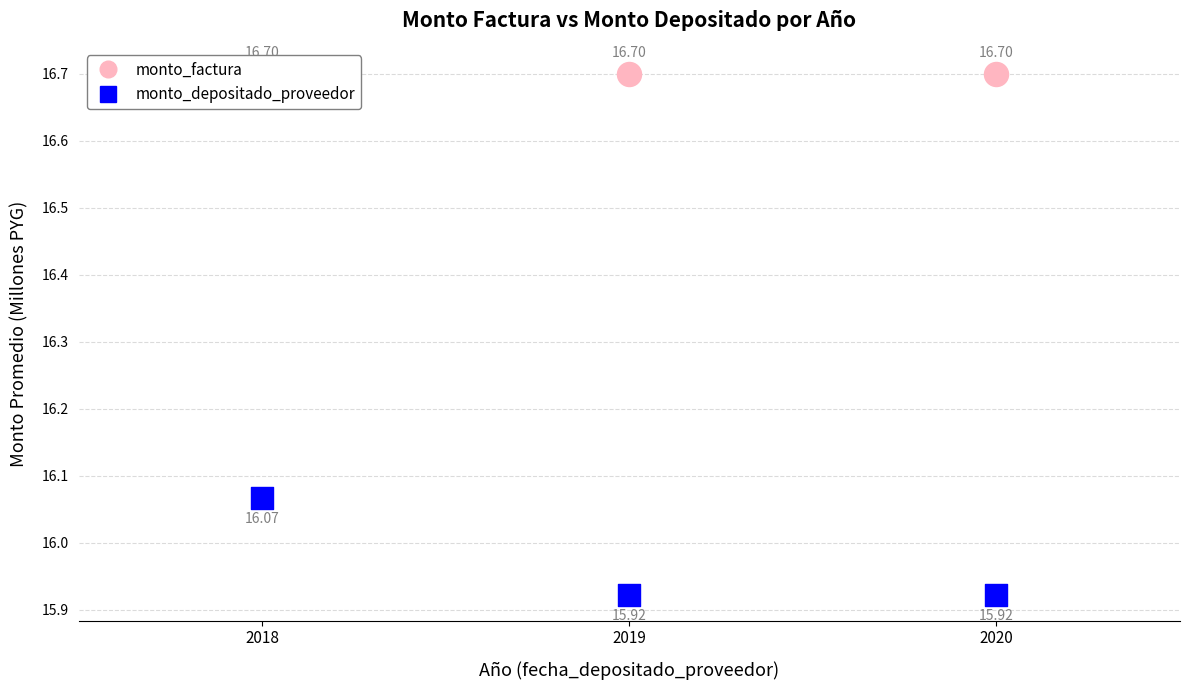

Which series has the largest Y range (max minus min)?

monto_depositado_proveedor